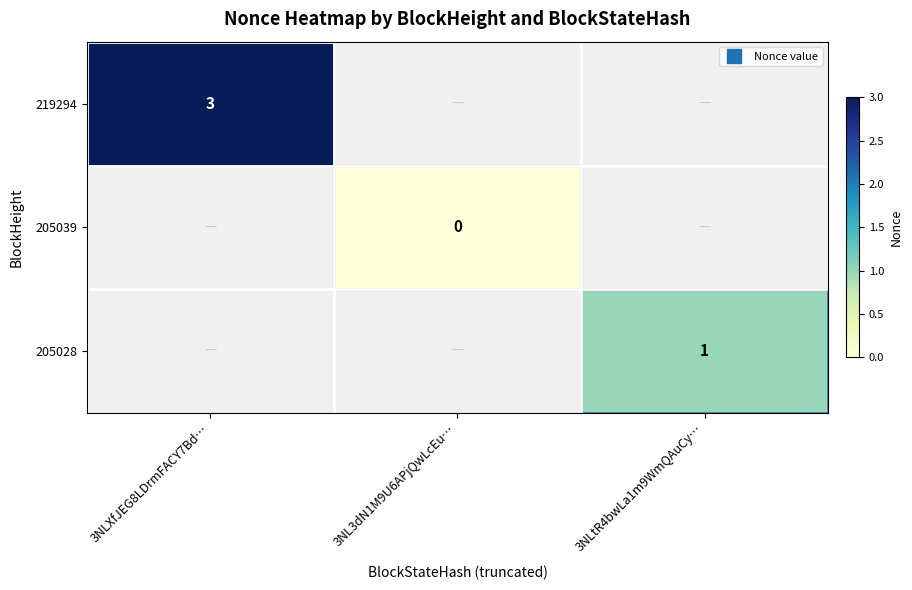

What is the lowest value of the 219294 series?

3.0